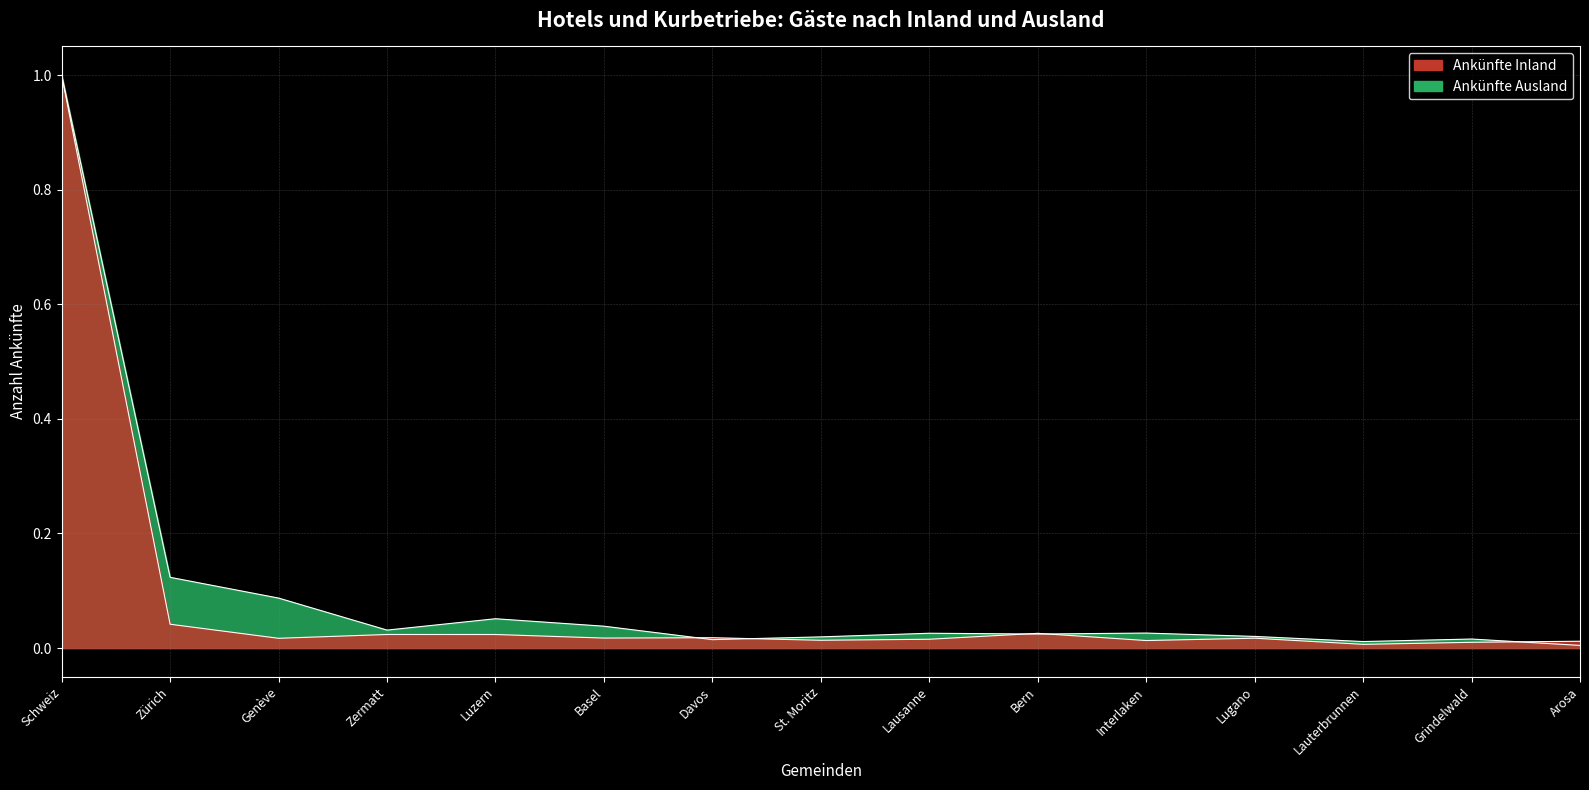

Does the chart have visible grid lines?

Yes